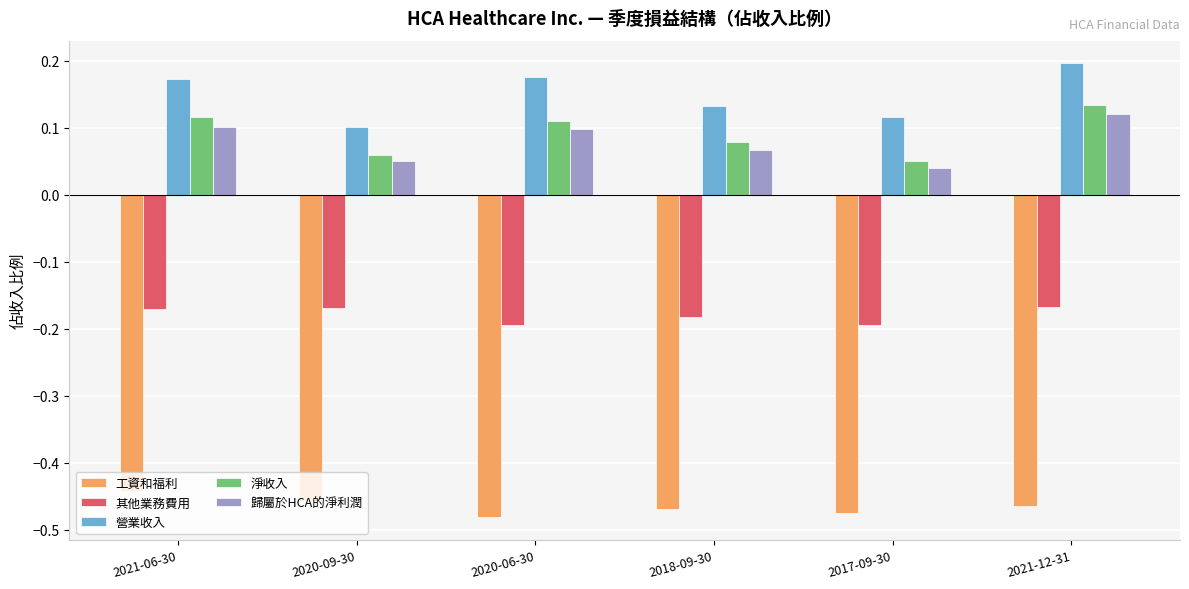

Are the bars grouped side by side (vs. stacked)?

Yes